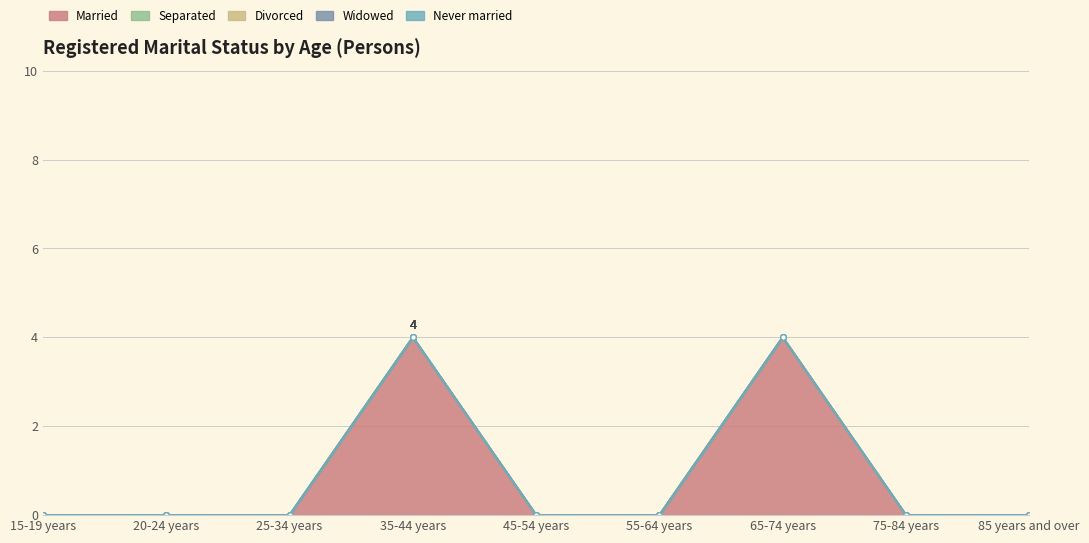

At which category is the sum across all series the highest?

35-44 years